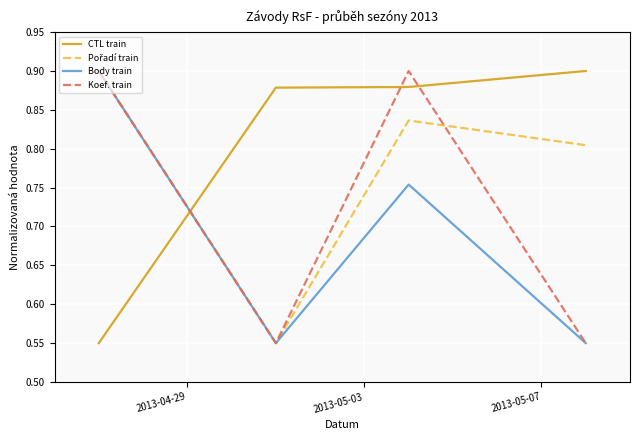

In Body train, how many points are higher than both neighbors (excluding endpoints)?

1